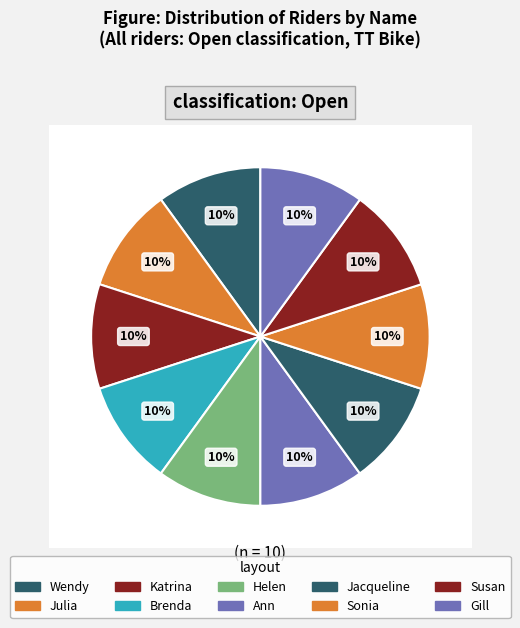

Between Gill and Susan, which is larger?

Gill